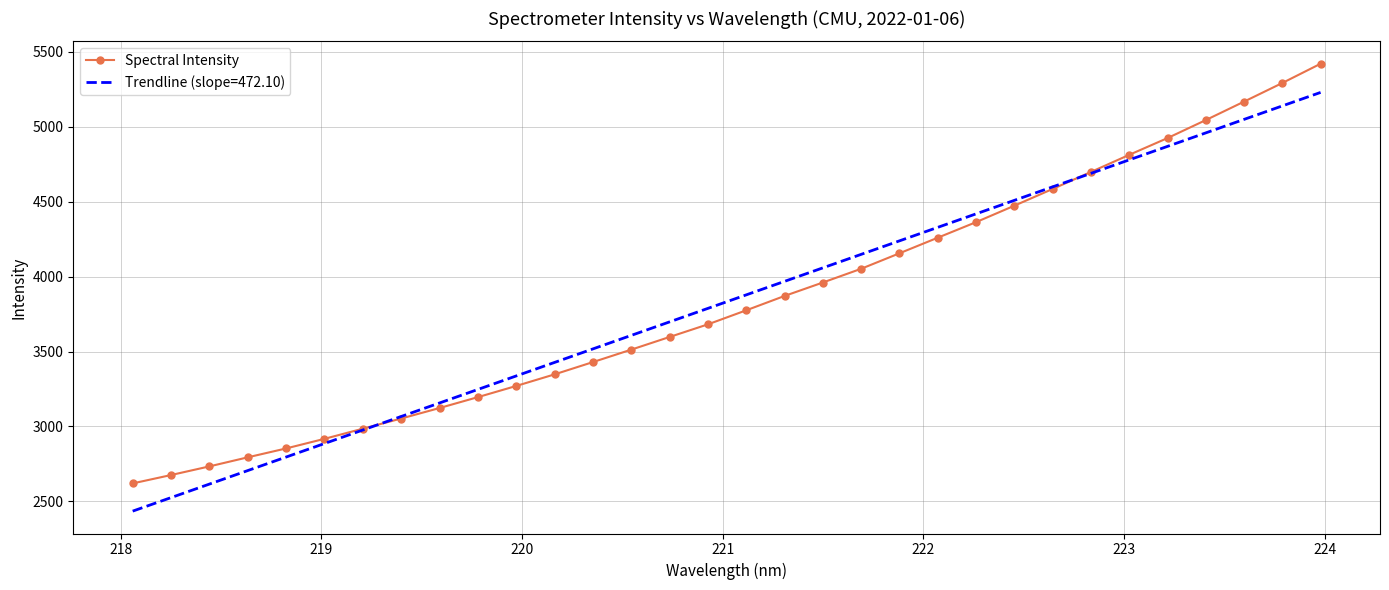

Which series has the largest range (max minus min)?

Spectral Intensity